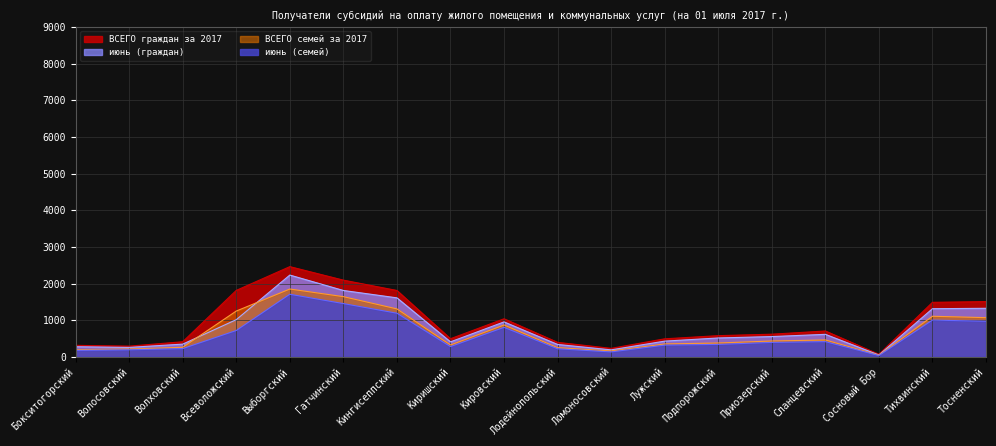

True or false: июнь (семей) has a value of 1454 at Гатчинский.

True